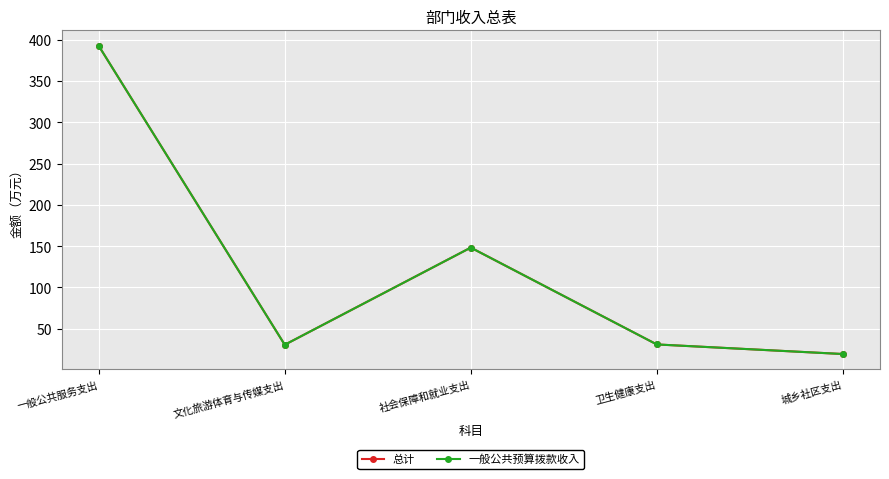

True or false: 一般公共预算拨款收入 and 总计 cross at least once.

False